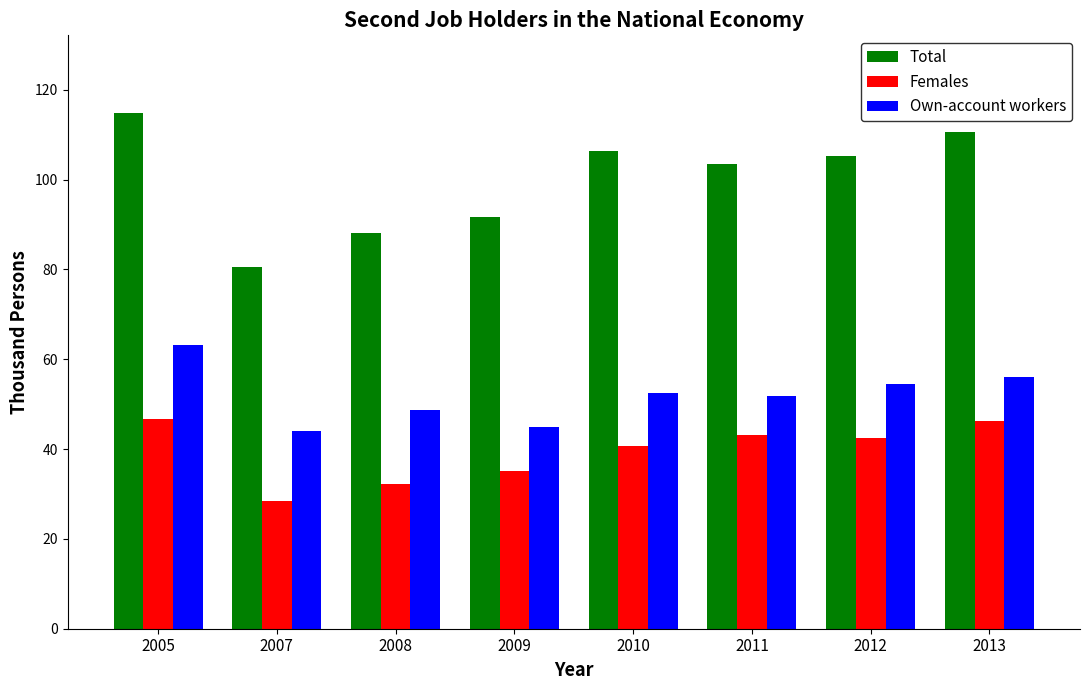

What is the difference between the Own-account workers values at 2010 and 2009?

7.4